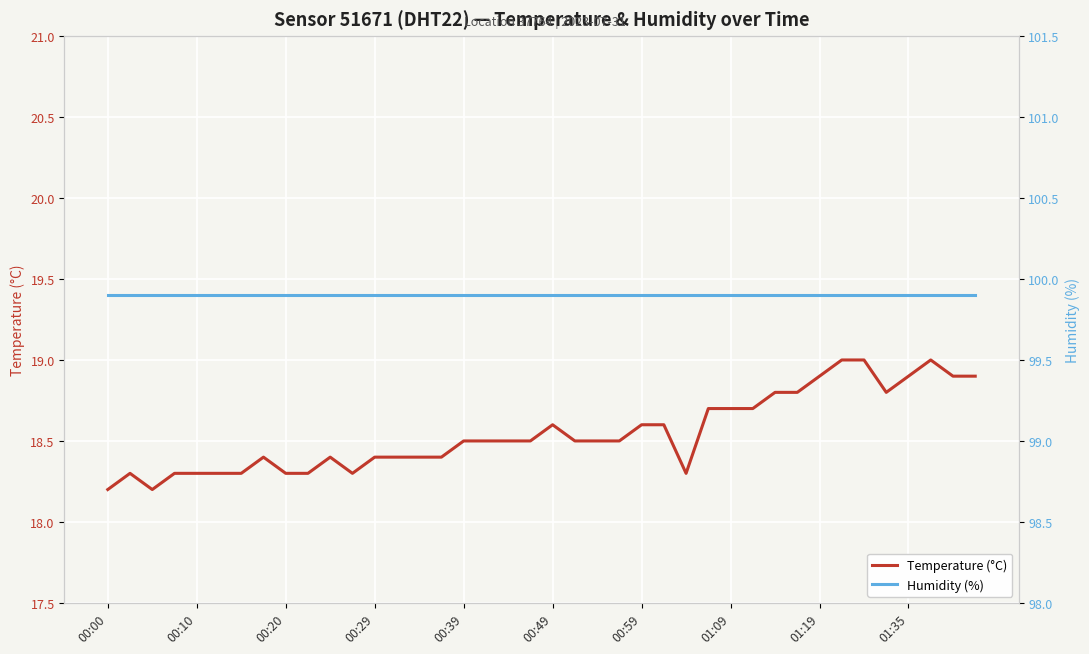

At which label is Humidity (%) closest to 99?

00:00